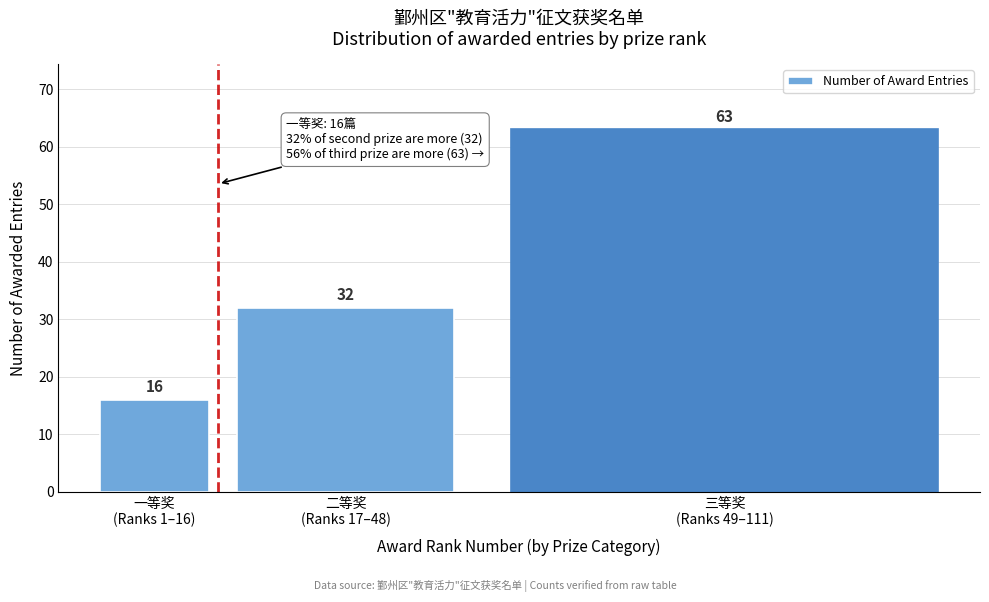

Reading right to left, what are all the values shown in this chart?

63	32	16